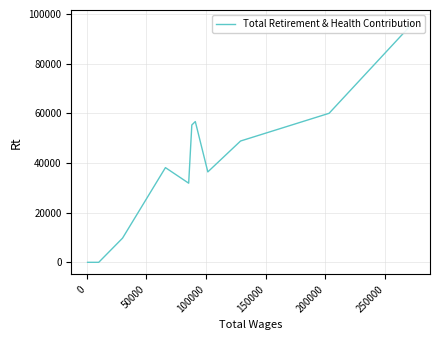

How many interior local valleys (lower than both neighbors) does the data have?

2